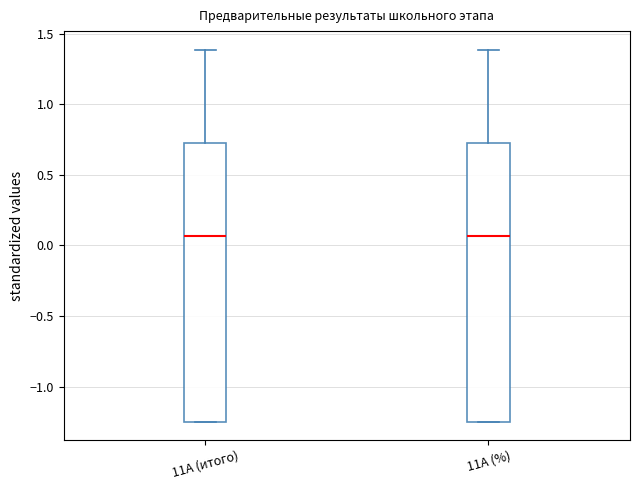

Reading left to right, read every box against the y-axis: the position of its median line, the range the box covers, and the ends of its whiskers. The values are not printed on the chart, so give them approximately, as read against the axis.

11А (итого): median 0.05, box -1.25 to 0.75, whiskers -1.25 to 1.40
11А (%): median 0.05, box -1.25 to 0.75, whiskers -1.25 to 1.40